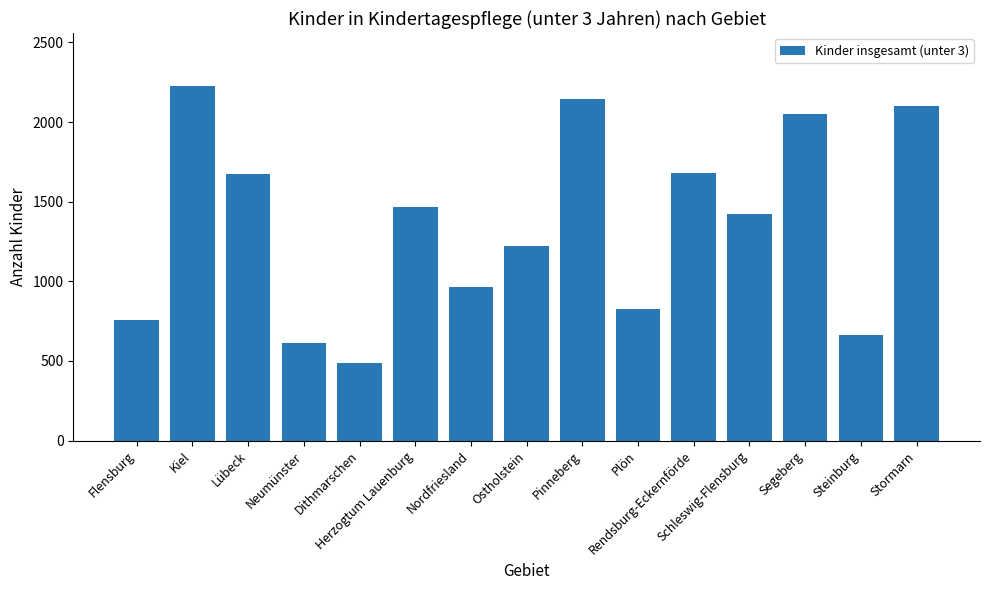

What is the minimum value shown in the chart?

487